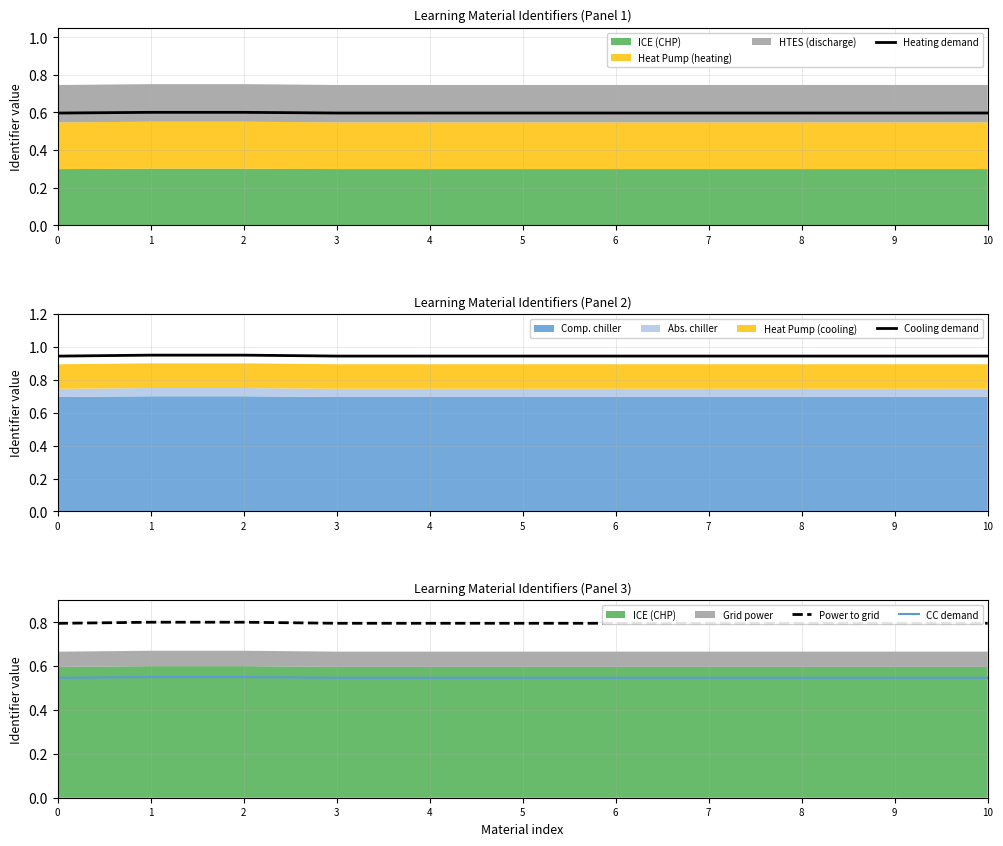

Which series has the largest total across all categories?

Cooling demand